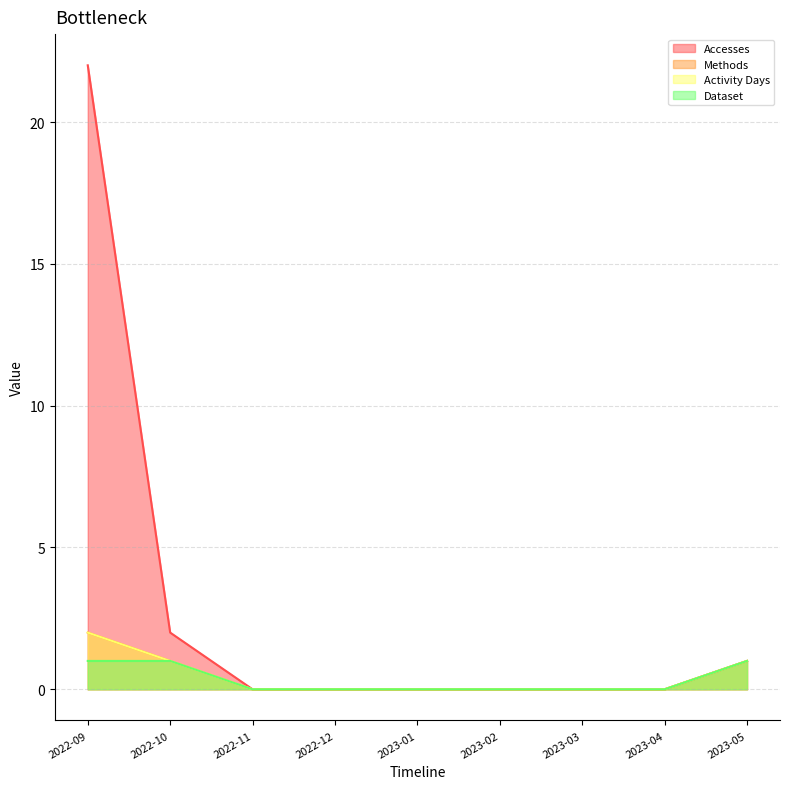

Does the chart display data point markers on the line(s)?

No